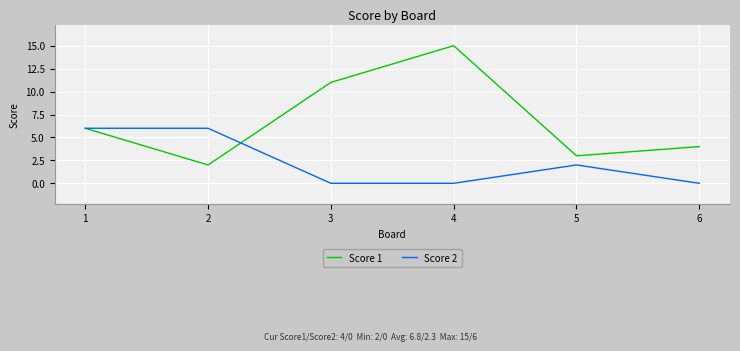

Where is Score 2 nearest to the value 3?

5